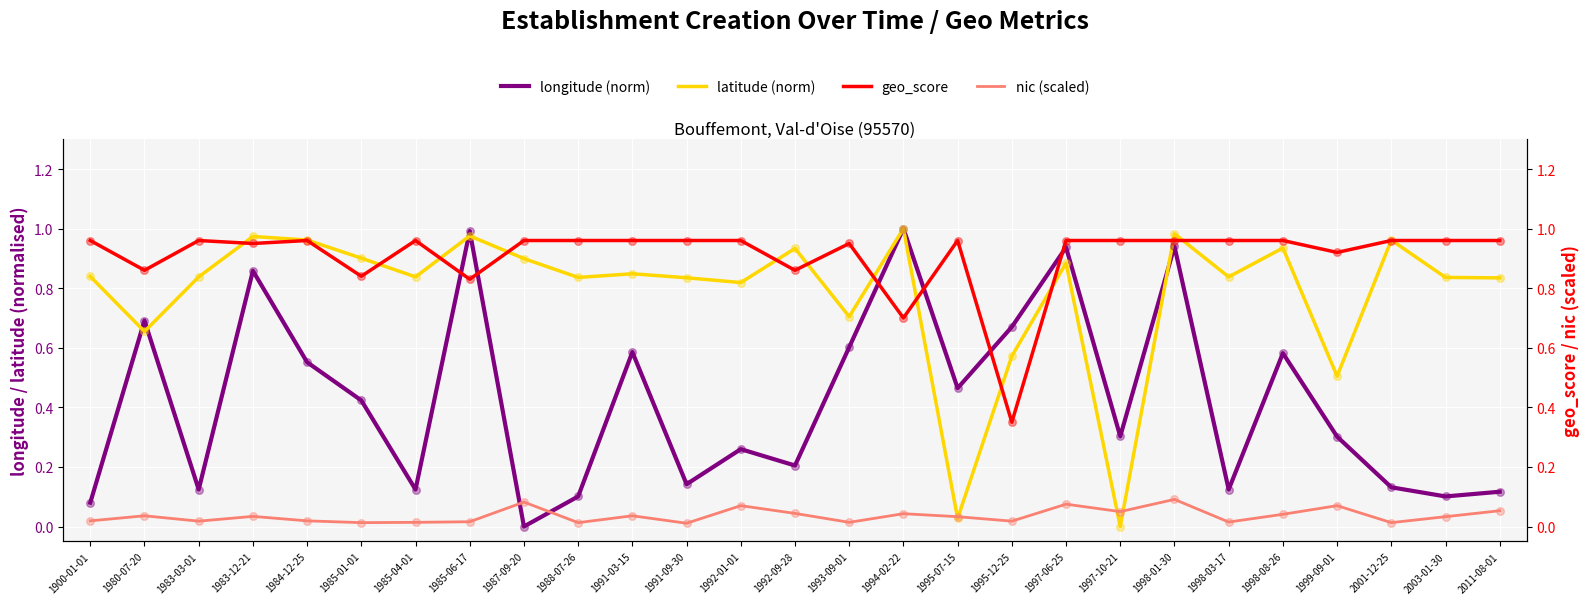

Is the value of geo_score at 2003-01-30 greater than the value of latitude (norm) at 1991-09-30?

Yes